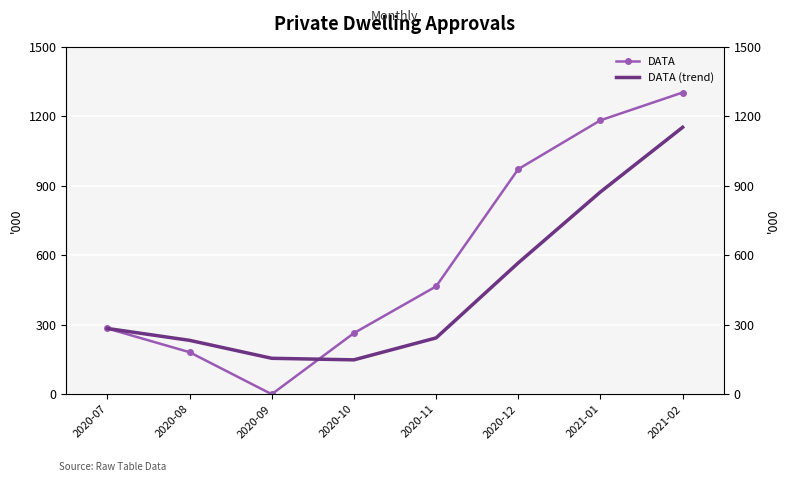

How many values in the DATA series exceed 465?

4